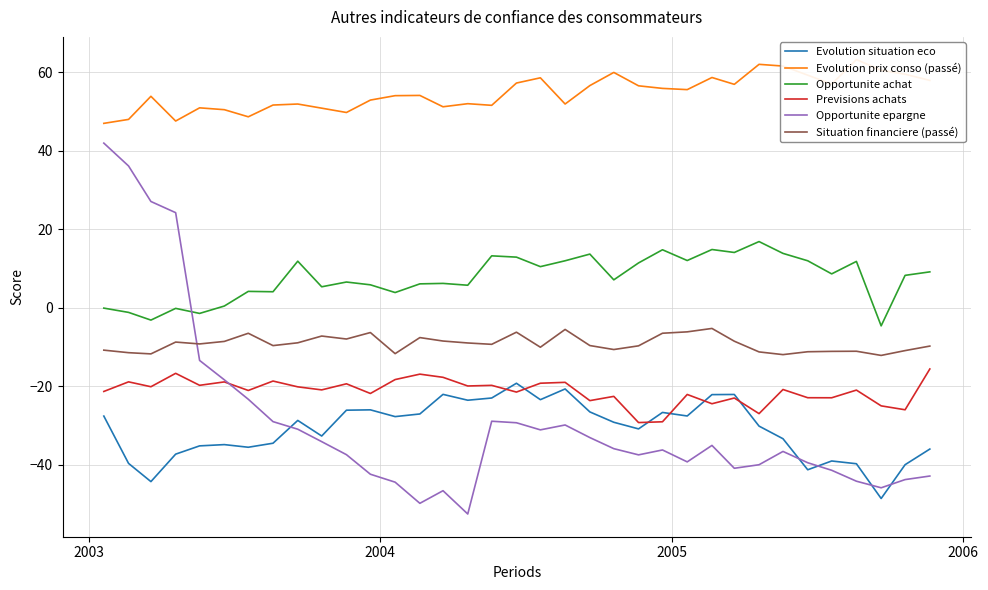

What are all the series names shown in the legend?

Evolution situation eco, Evolution prix conso (passé), Opportunite achat, Previsions achats, Opportunite epargne, Situation financiere (passé)